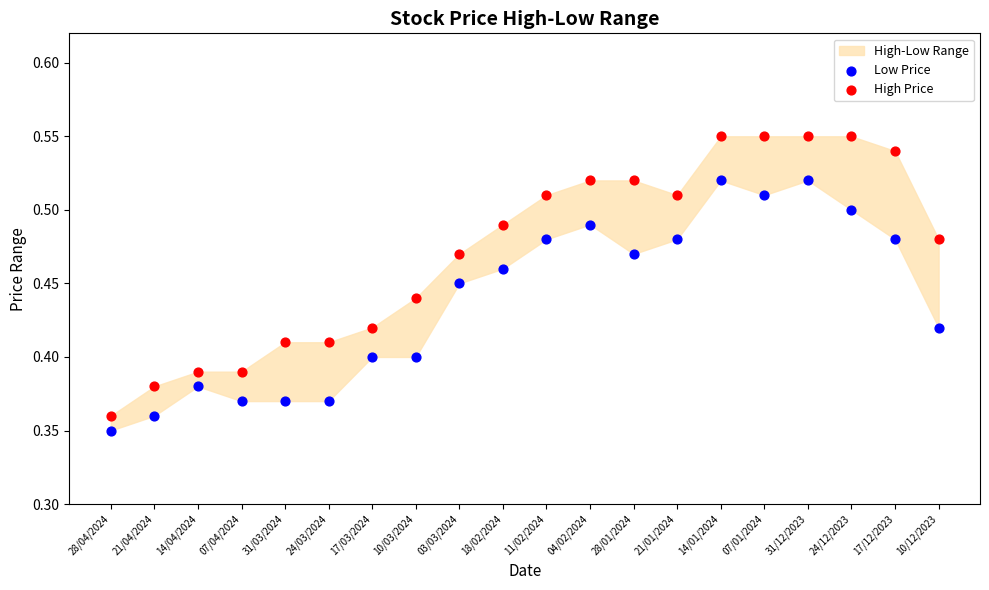

Which series has the widest spread of Y values?

High Price